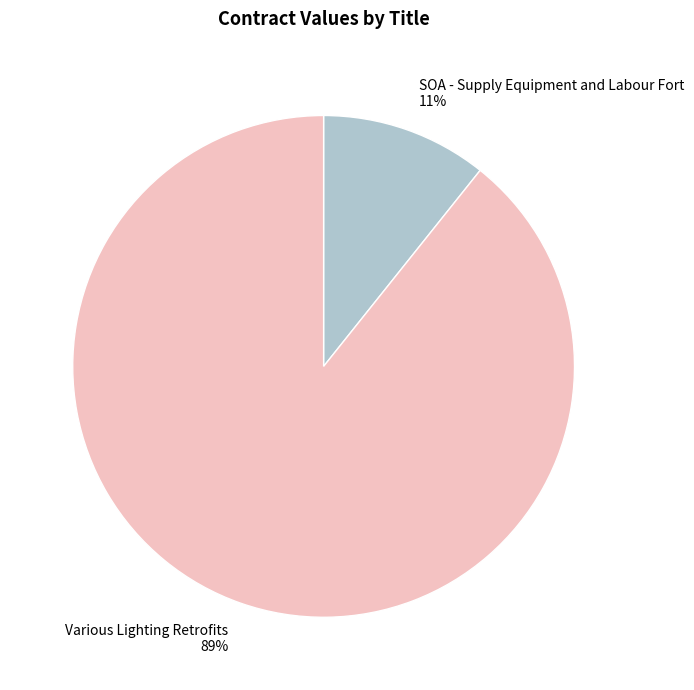

What is the majority slice?

Various Lighting Retrofits